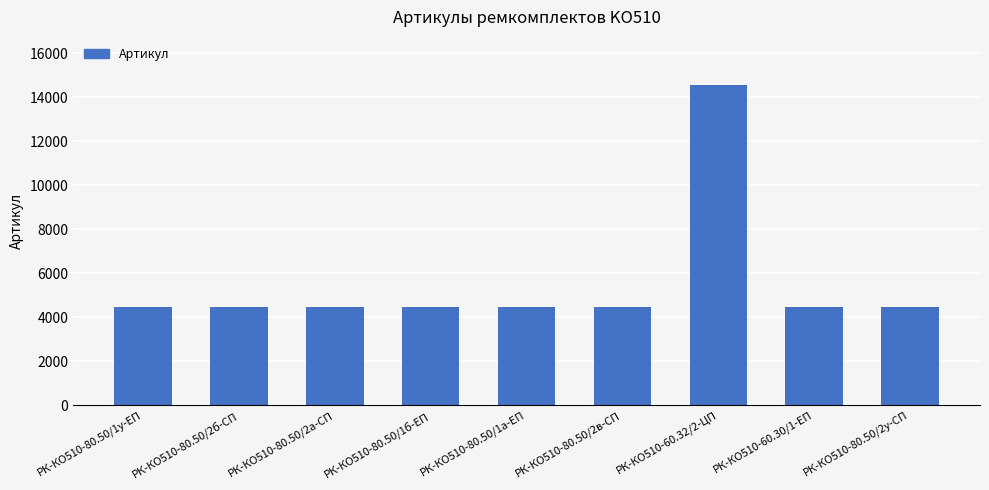

What position from the left is РК-КО510-80.50/2в-СП?

6